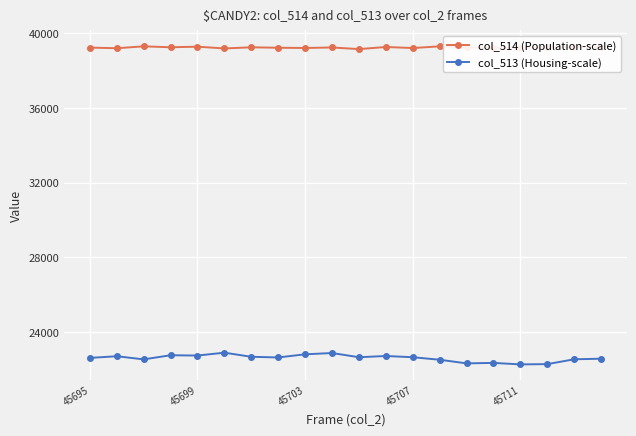

True or false: col_514 (Population-scale) has more than 0 points higher than both neighbors.

True